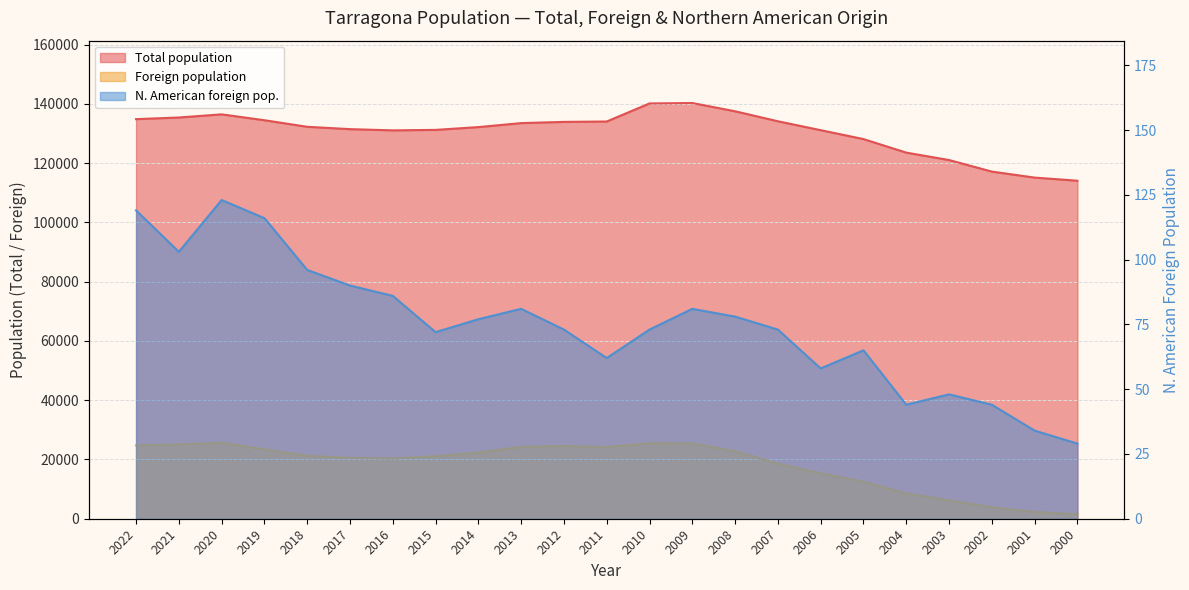

Between 2013 and 2001, which series saw the biggest shift?

Foreign population